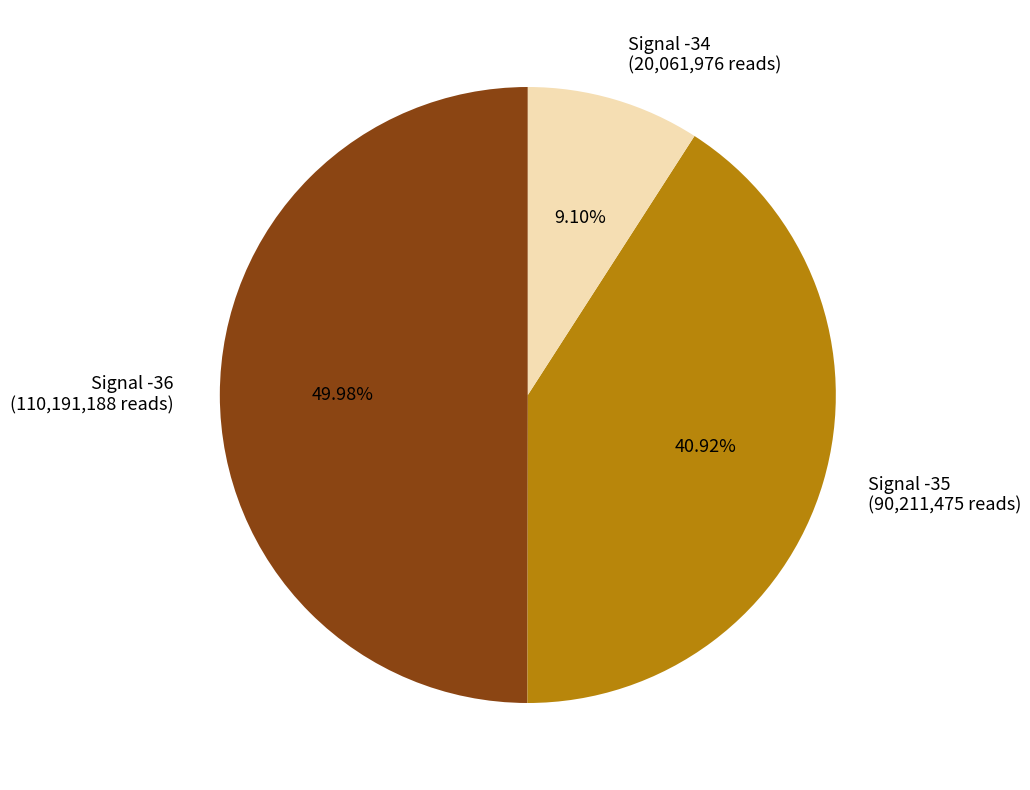

Which slice is the smallest?

Signal -34 (20,061,976 reads)